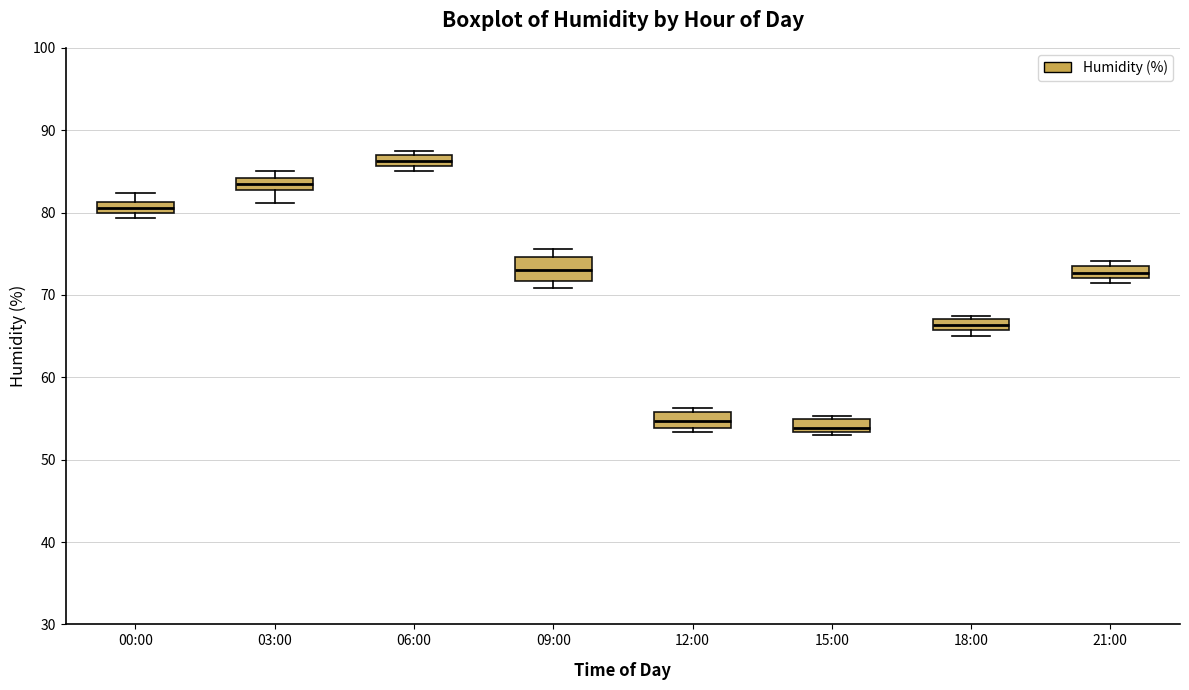

Which box has the highest median line?

06:00